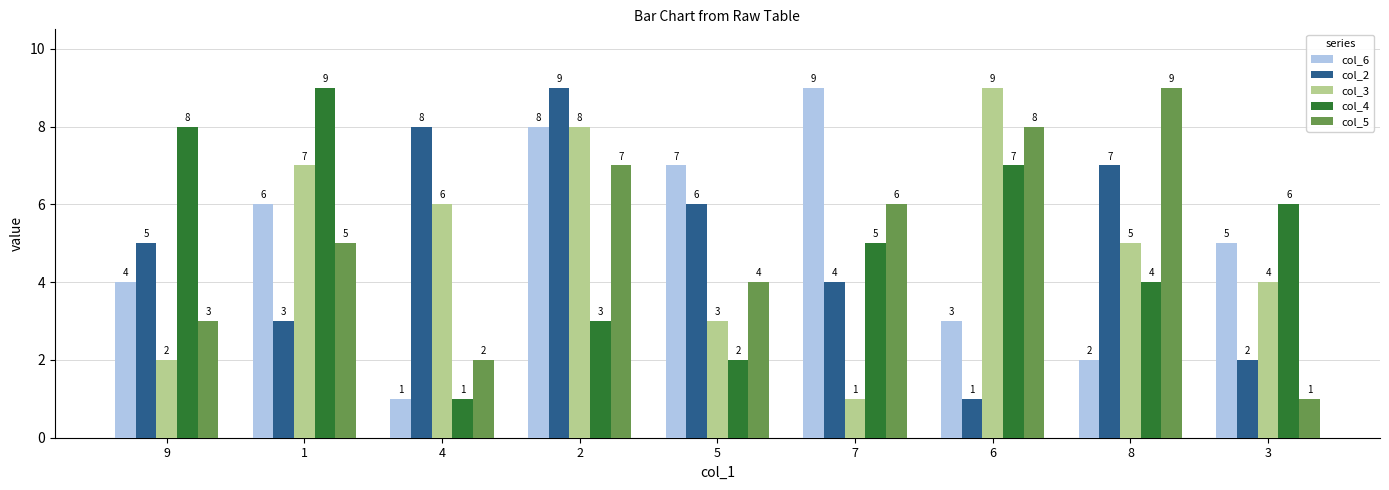

What is the maximum value for col_5?

9